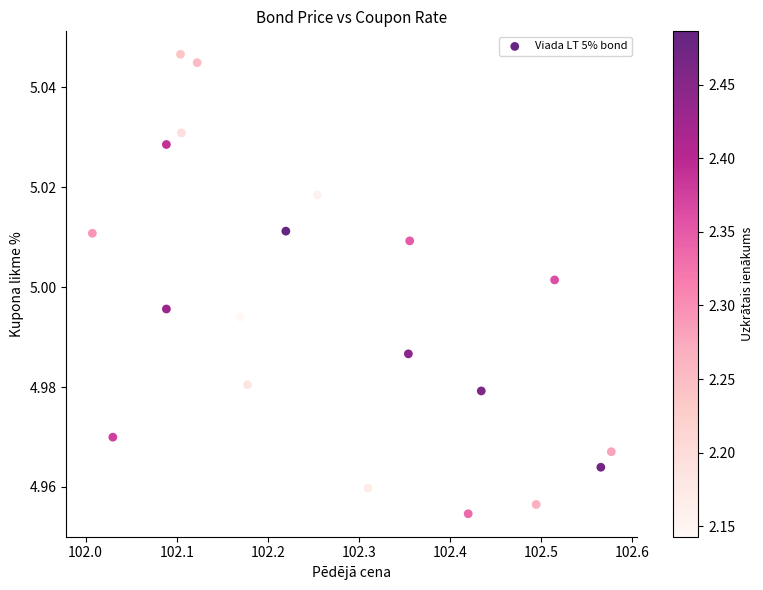

What is the range of X values (max minus min)?

0.6